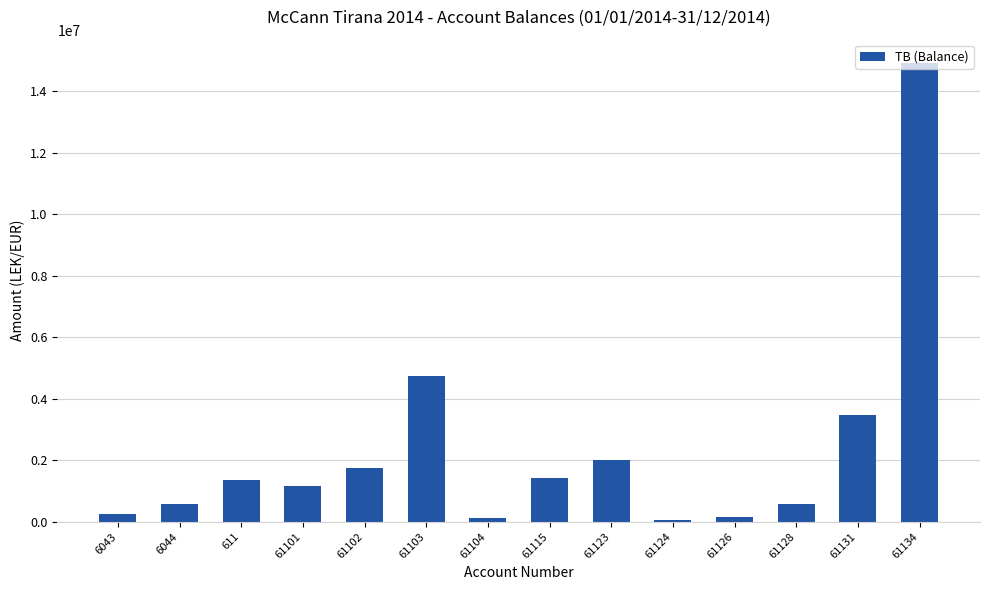

What is the label of the 13th bar from the left?

61131